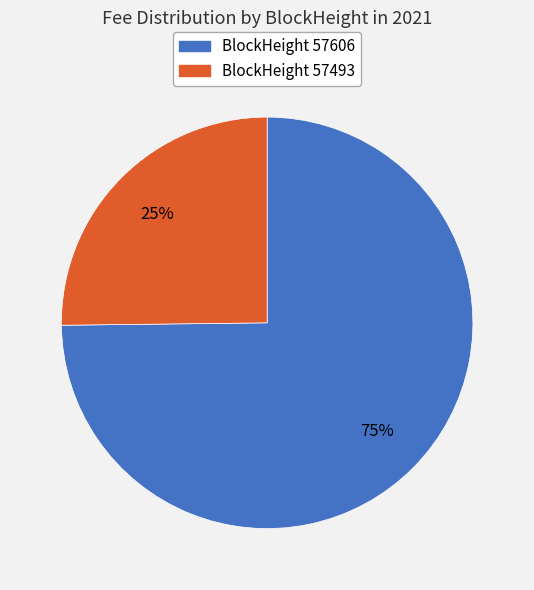

Rank the categories by value from highest to lowest.

BlockHeight 57606, BlockHeight 57493